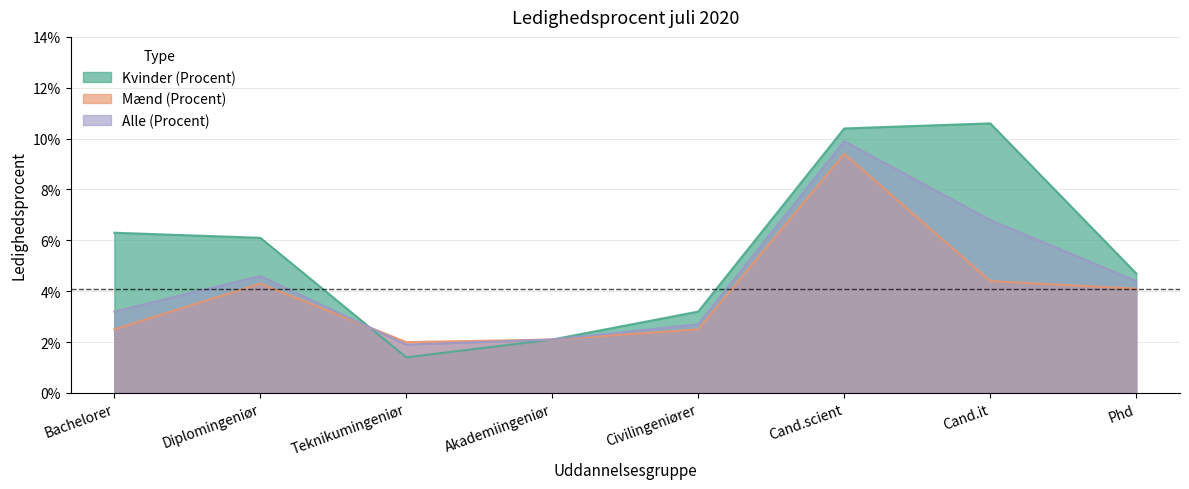

What is the maximum value for Mænd (Procent)?

0.1